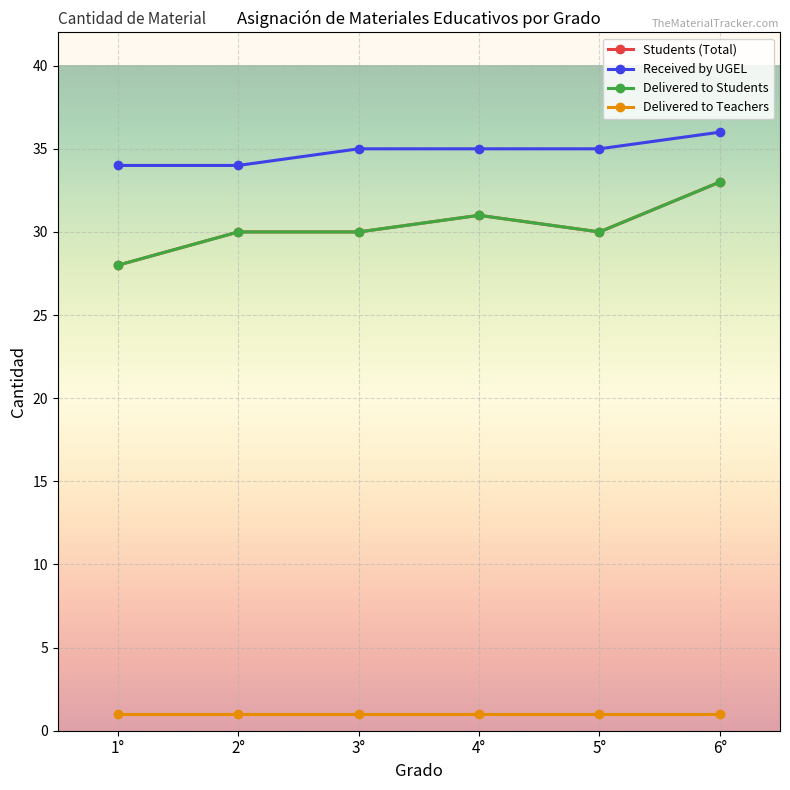

At 3°, list the series in order from smallest to largest.

Delivered to Teachers, Students (Total), Delivered to Students, Received by UGEL